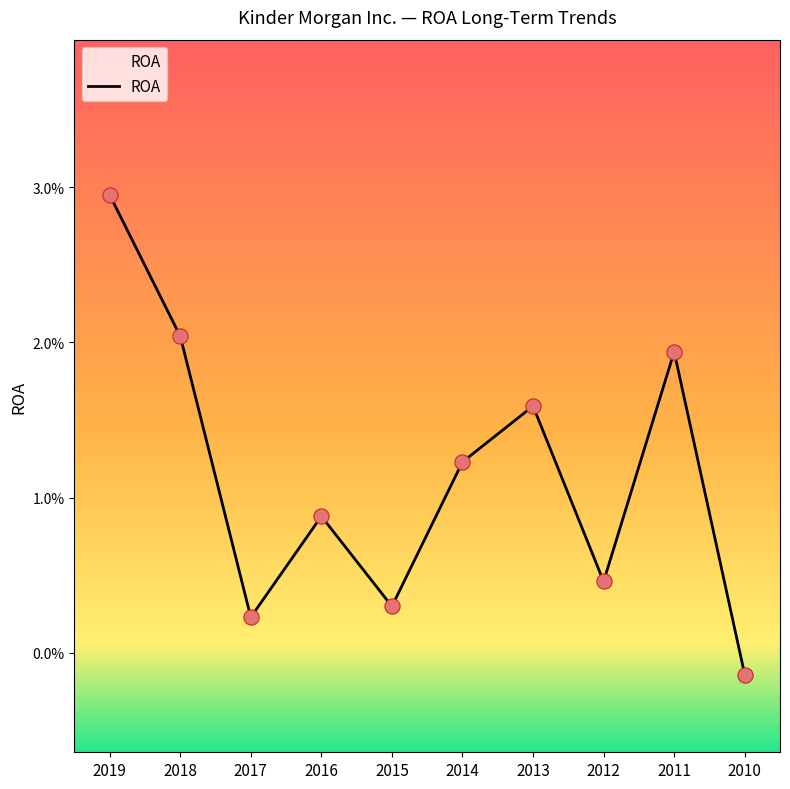

Between 2015 and 2012, which is larger?

2012